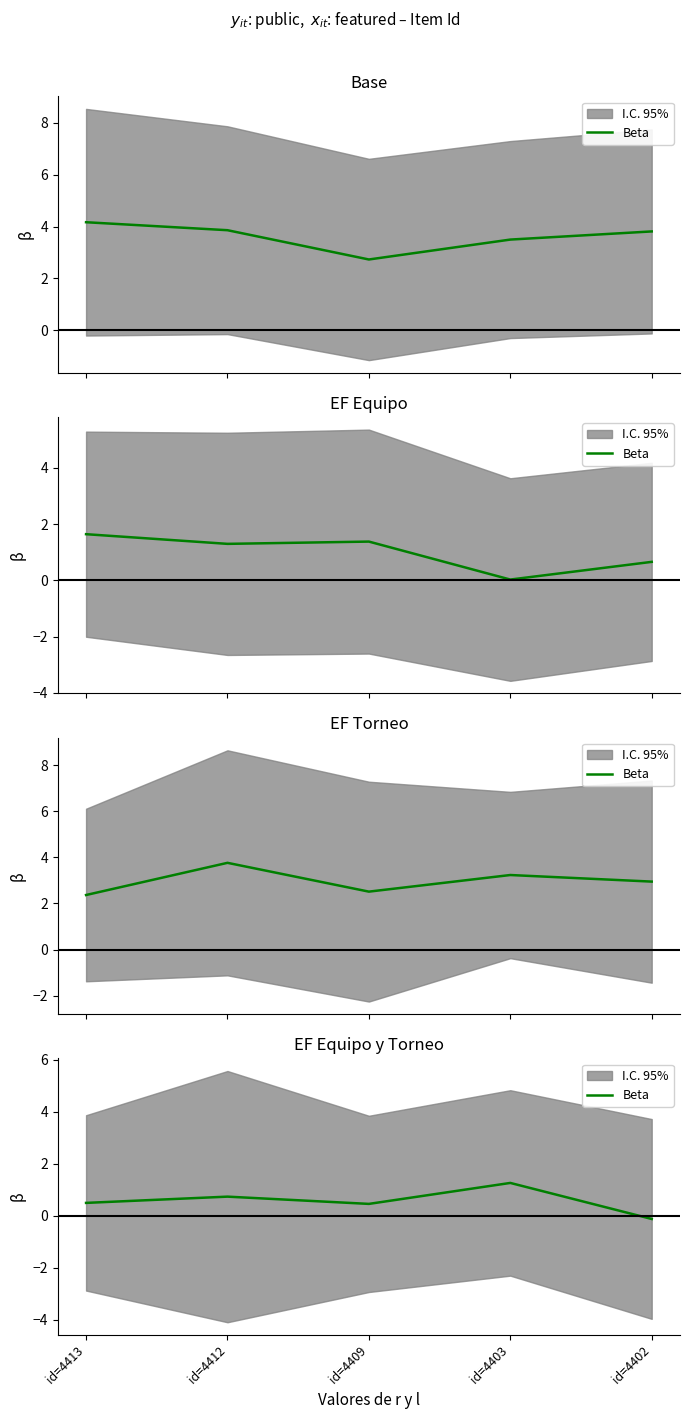

Reading left to right, extract all data points from this chart.

0.5	0.7	0.5	1.3	-0.1